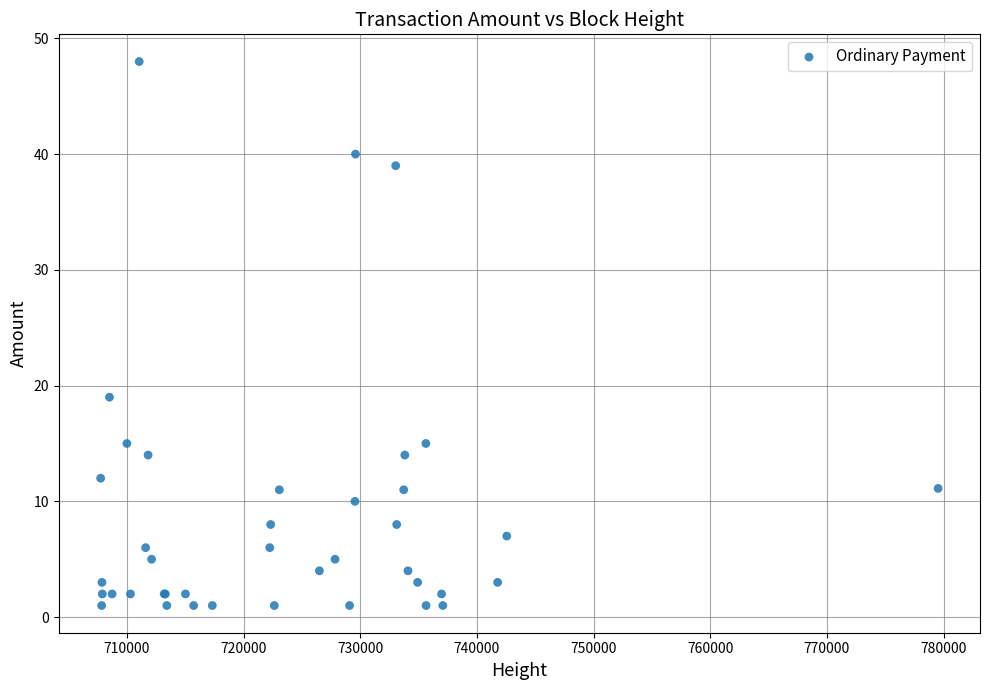

What Y value in the scatter plot is closest to 24?

19.0